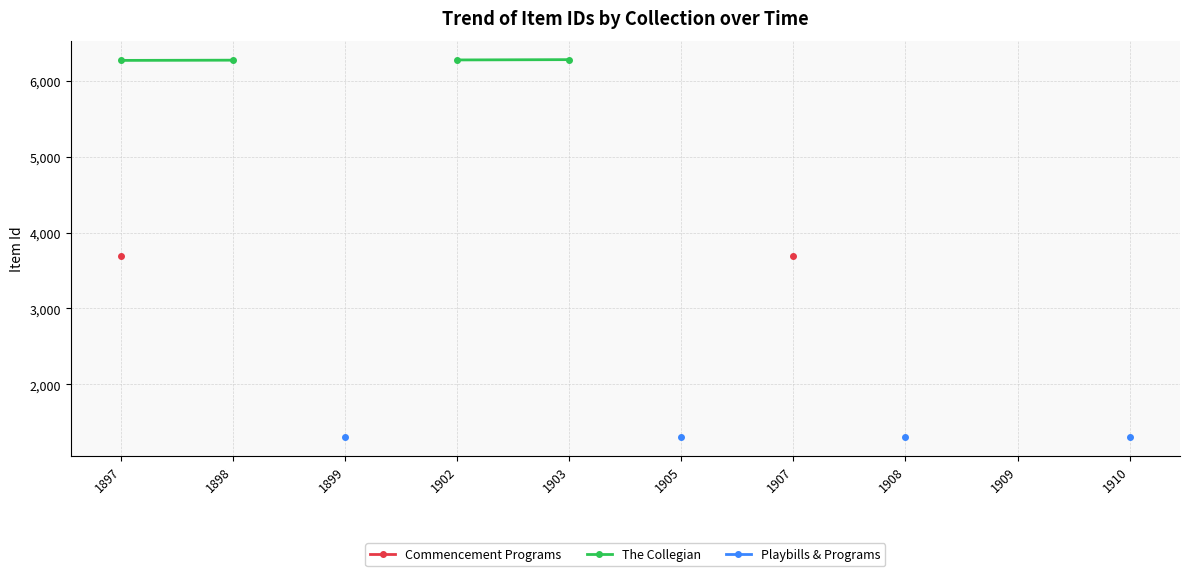

Which series changed the most between 1898 and 1903?

The Collegian